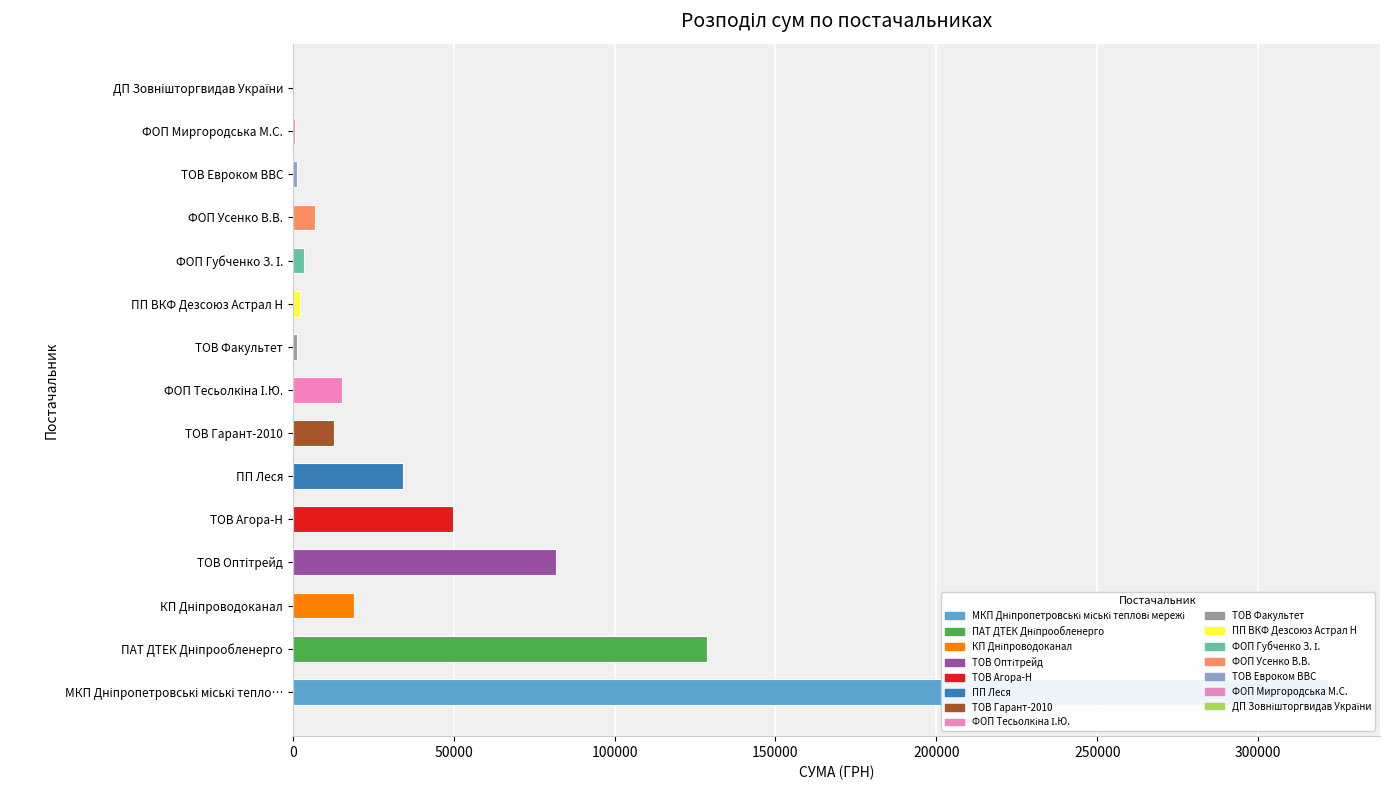

Count the number of values greater than 12908.

8